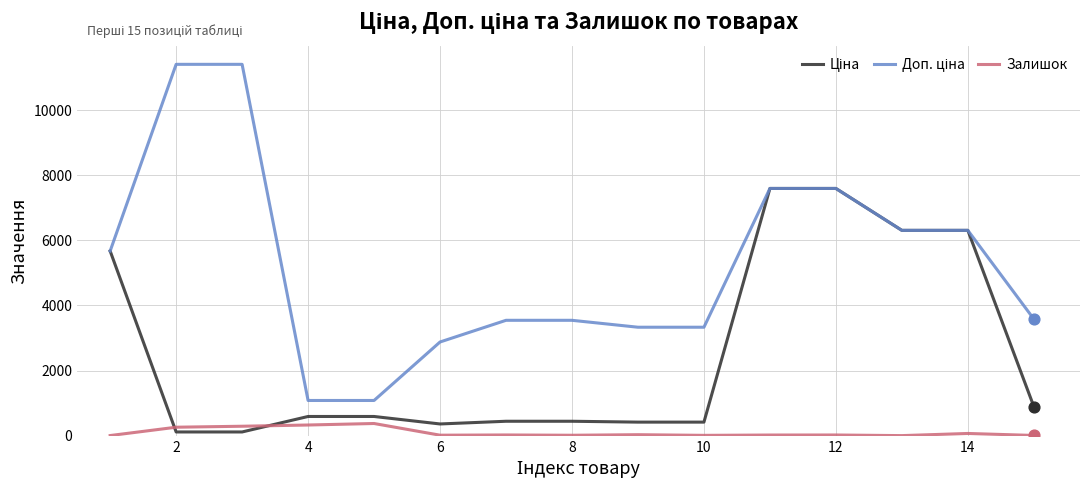

What is the highest value of the Залишок series?

374.0